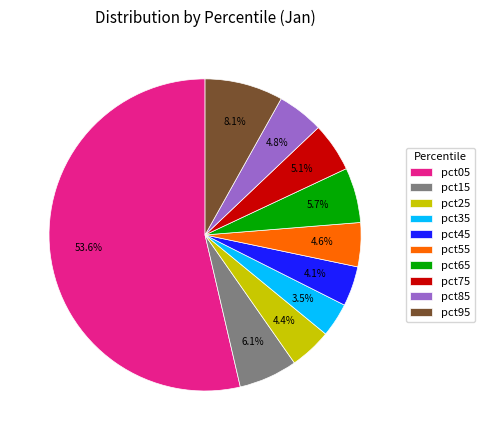

Which slice is the smallest?

pct35